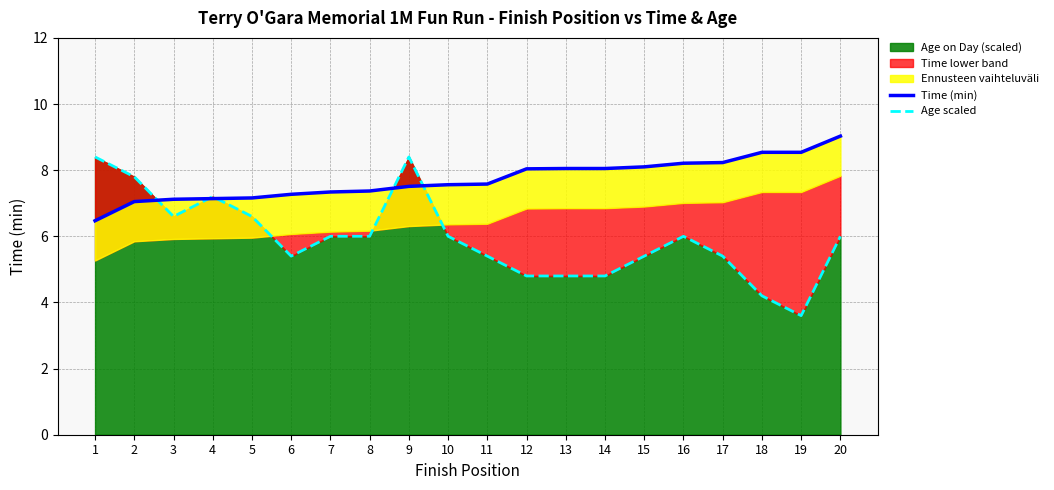

True or false: Time (min) and Age scaled intersect in this chart.

True